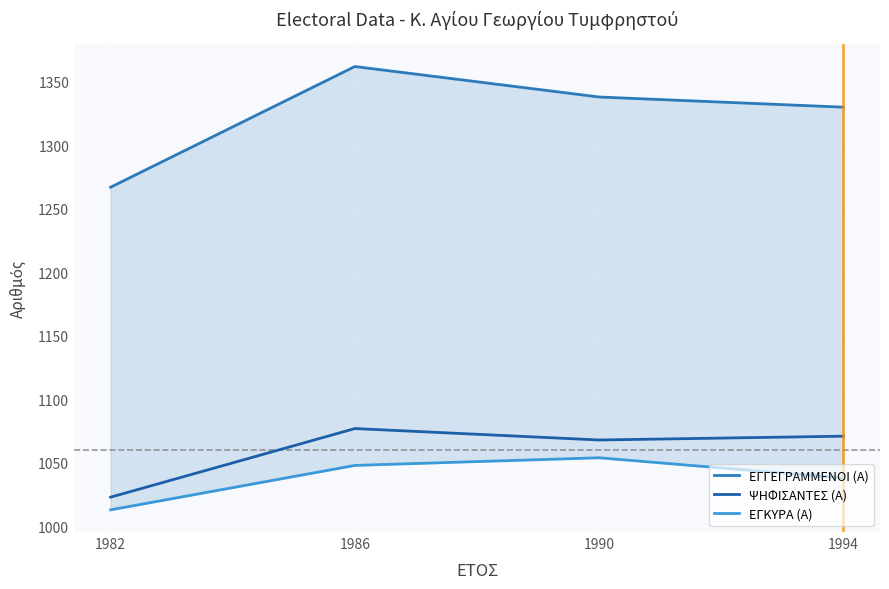

What is the highest value of the ΨΗΦΙΣΑΝΤΕΣ (Α) series?

1077